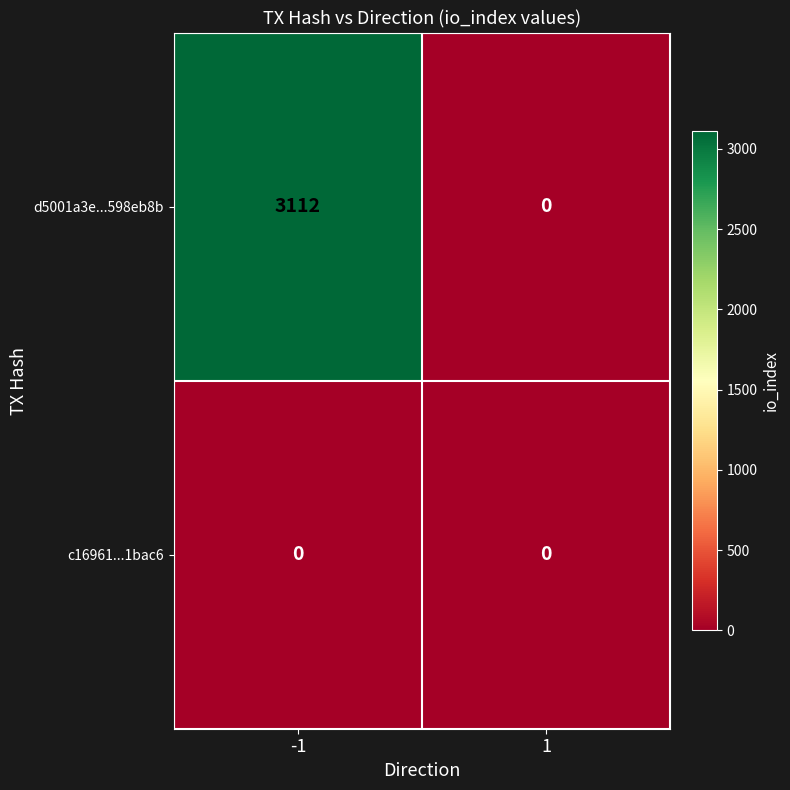

Reading left to right, what are all the values shown in this chart?

d5001a3e...598eb8b: -1=3112	1=0
c16961...1bac6: -1=0	1=0